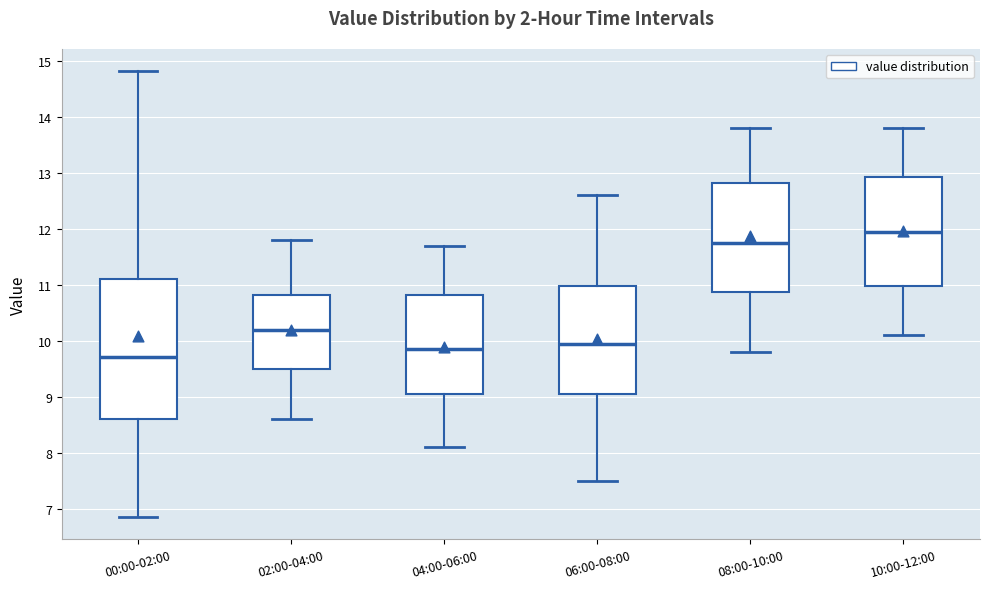

Which box's median line is the lowest?

00:00-02:00